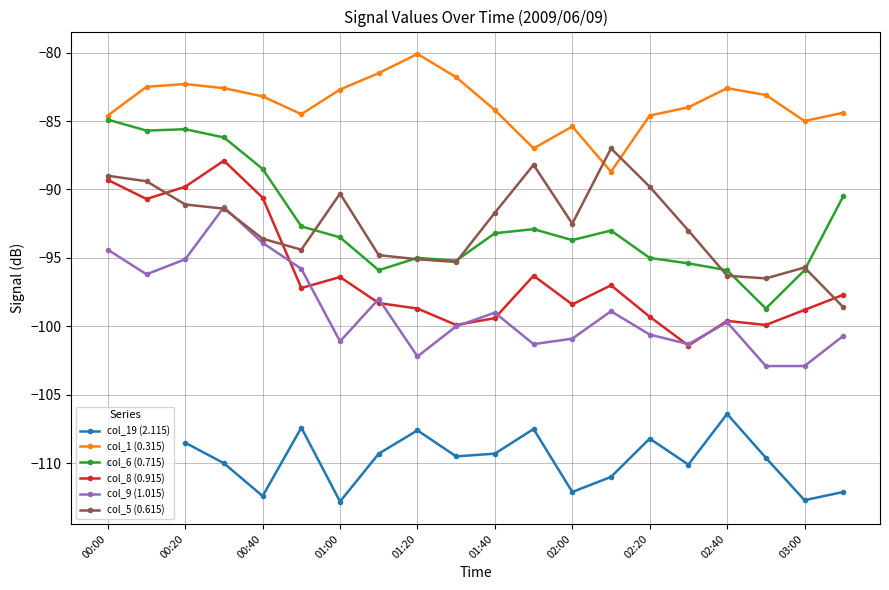

How many series are shown in this chart?

6